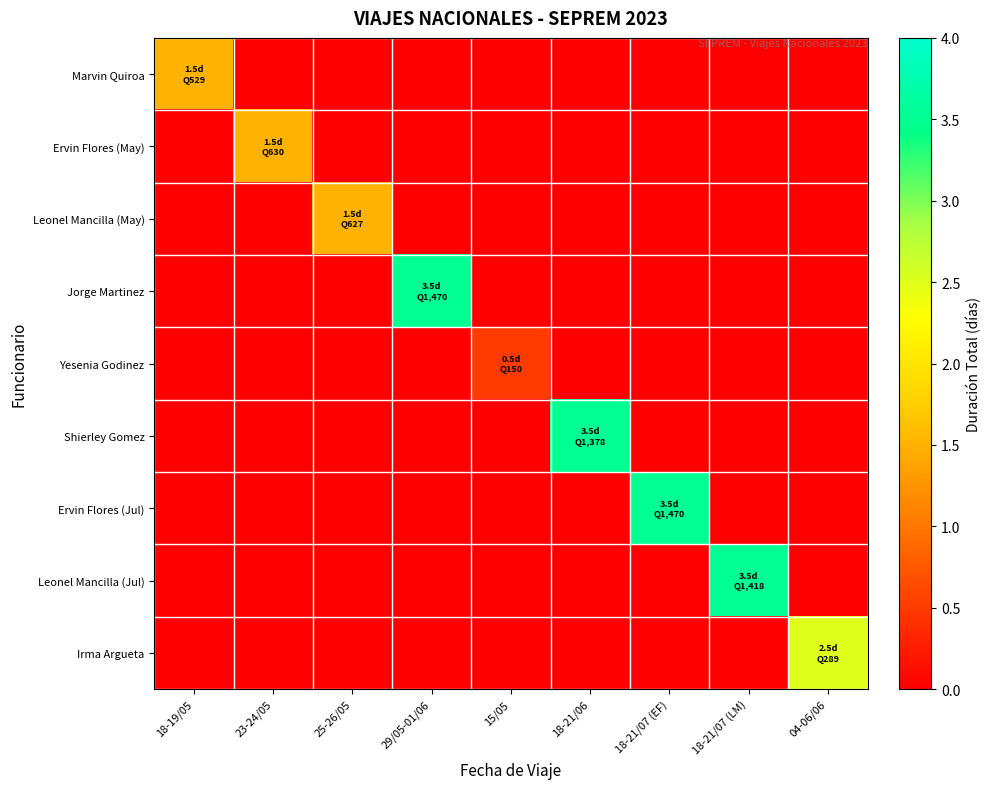

Reading left to right, extract all data points from this chart.

Marvin Quiroa: 18-19/05=1.5	23-24/05=0.0	25-26/05=0.0	29/05-01/06=0.0	15/05=0.0	18-21/06=0.0	18-21/07 (EF)=0.0	18-21/07 (LM)=0.0	04-06/06=0.0
Ervin Flores (May): 18-19/05=0.0	23-24/05=1.5	25-26/05=0.0	29/05-01/06=0.0	15/05=0.0	18-21/06=0.0	18-21/07 (EF)=0.0	18-21/07 (LM)=0.0	04-06/06=0.0
Leonel Mancilla (May): 18-19/05=0.0	23-24/05=0.0	25-26/05=1.5	29/05-01/06=0.0	15/05=0.0	18-21/06=0.0	18-21/07 (EF)=0.0	18-21/07 (LM)=0.0	04-06/06=0.0
Jorge Martinez: 18-19/05=0.0	23-24/05=0.0	25-26/05=0.0	29/05-01/06=3.5	15/05=0.0	18-21/06=0.0	18-21/07 (EF)=0.0	18-21/07 (LM)=0.0	04-06/06=0.0
Yesenia Godinez: 18-19/05=0.0	23-24/05=0.0	25-26/05=0.0	29/05-01/06=0.0	15/05=0.5	18-21/06=0.0	18-21/07 (EF)=0.0	18-21/07 (LM)=0.0	04-06/06=0.0
Shierley Gomez: 18-19/05=0.0	23-24/05=0.0	25-26/05=0.0	29/05-01/06=0.0	15/05=0.0	18-21/06=3.5	18-21/07 (EF)=0.0	18-21/07 (LM)=0.0	04-06/06=0.0
Ervin Flores (Jul): 18-19/05=0.0	23-24/05=0.0	25-26/05=0.0	29/05-01/06=0.0	15/05=0.0	18-21/06=0.0	18-21/07 (EF)=3.5	18-21/07 (LM)=0.0	04-06/06=0.0
Leonel Mancilla (Jul): 18-19/05=0.0	23-24/05=0.0	25-26/05=0.0	29/05-01/06=0.0	15/05=0.0	18-21/06=0.0	18-21/07 (EF)=0.0	18-21/07 (LM)=3.5	04-06/06=0.0
Irma Argueta: 18-19/05=0.0	23-24/05=0.0	25-26/05=0.0	29/05-01/06=0.0	15/05=0.0	18-21/06=0.0	18-21/07 (EF)=0.0	18-21/07 (LM)=0.0	04-06/06=2.5